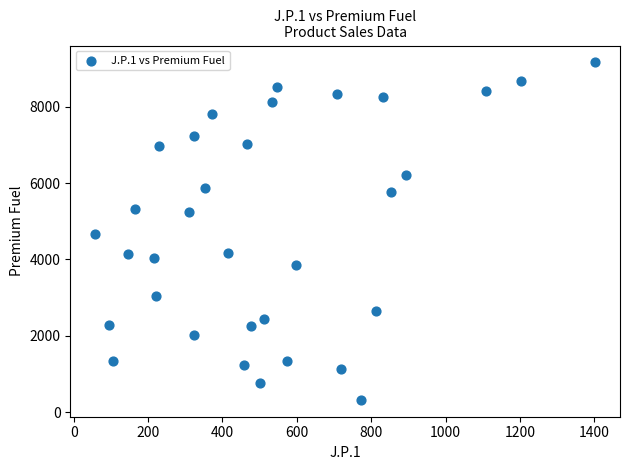

What is the range of X values (max minus min)?

1344